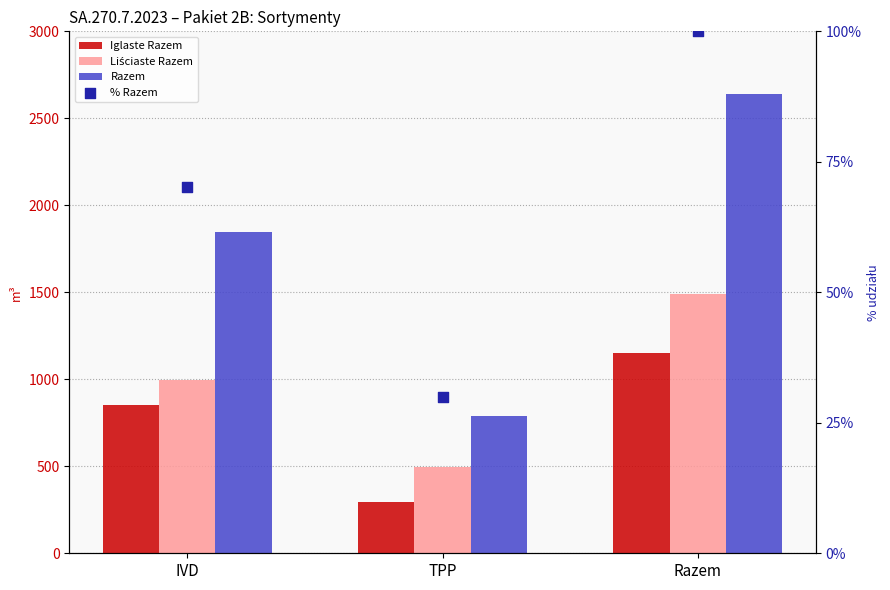

At how many categories does at least one series exceed 2076?

1